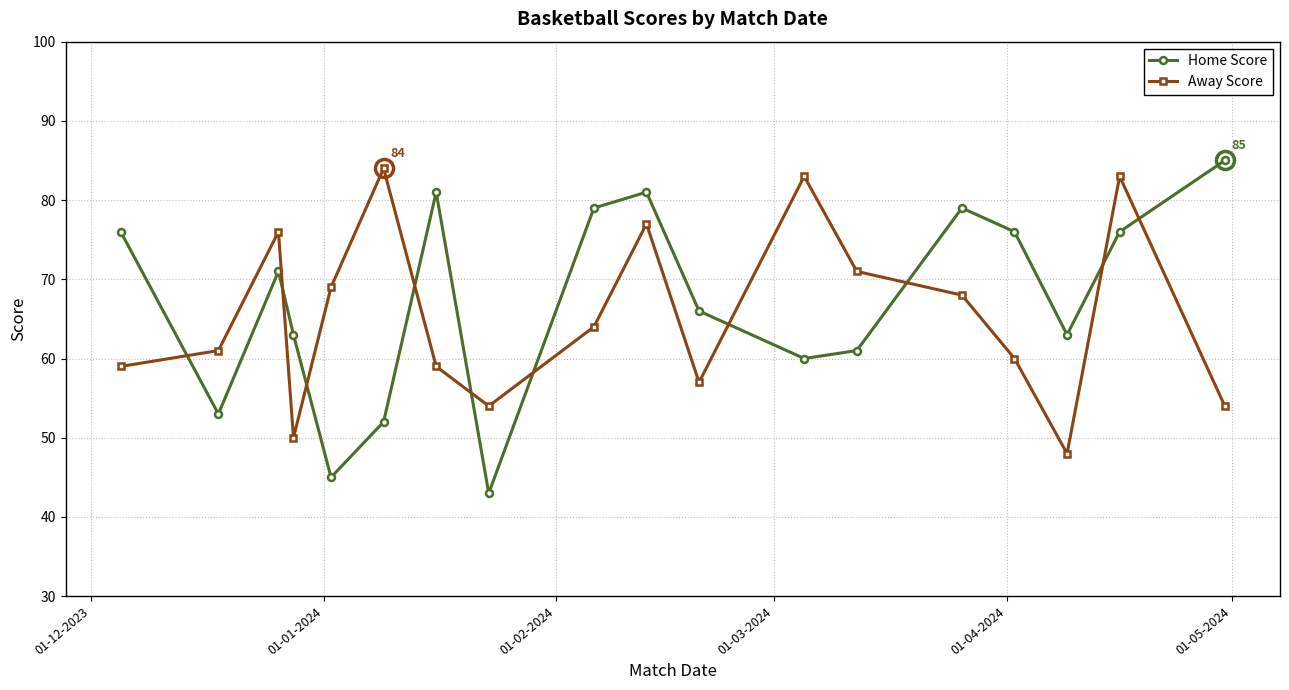

Does the chart display data point markers on the line(s)?

Yes